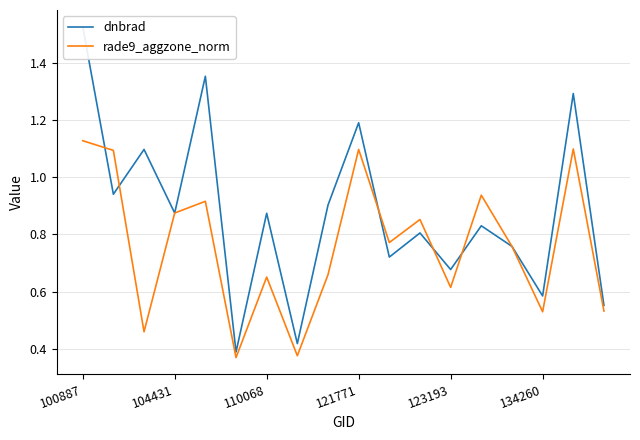

Is the value of dnbrad at 8 greater than the value of rade9_aggzone_norm at 100887?

No